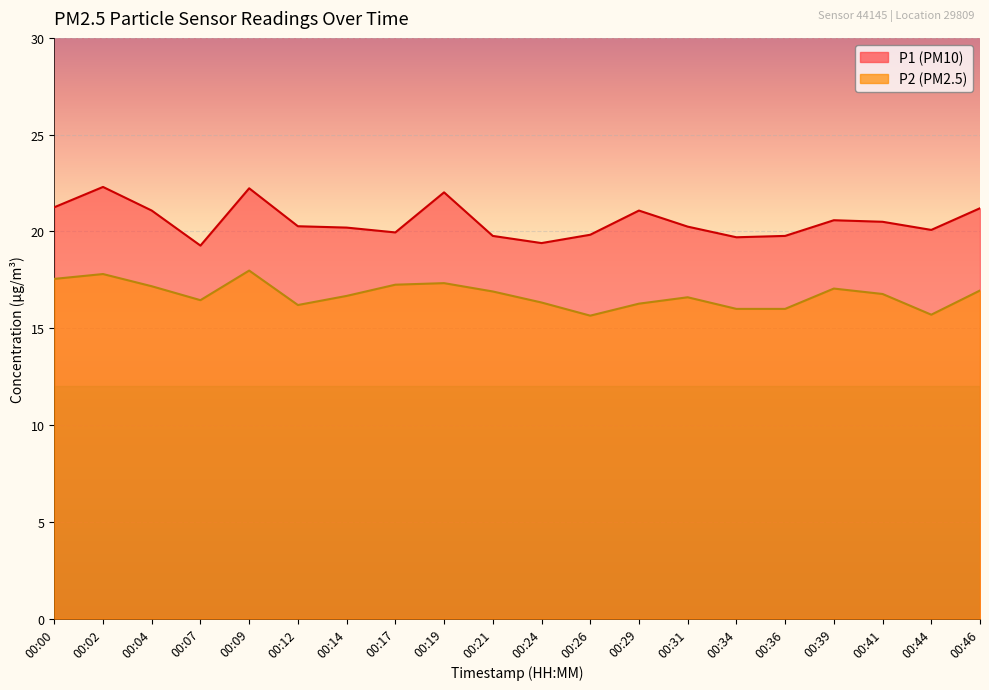

What are all the series names shown in the legend?

P1, P2